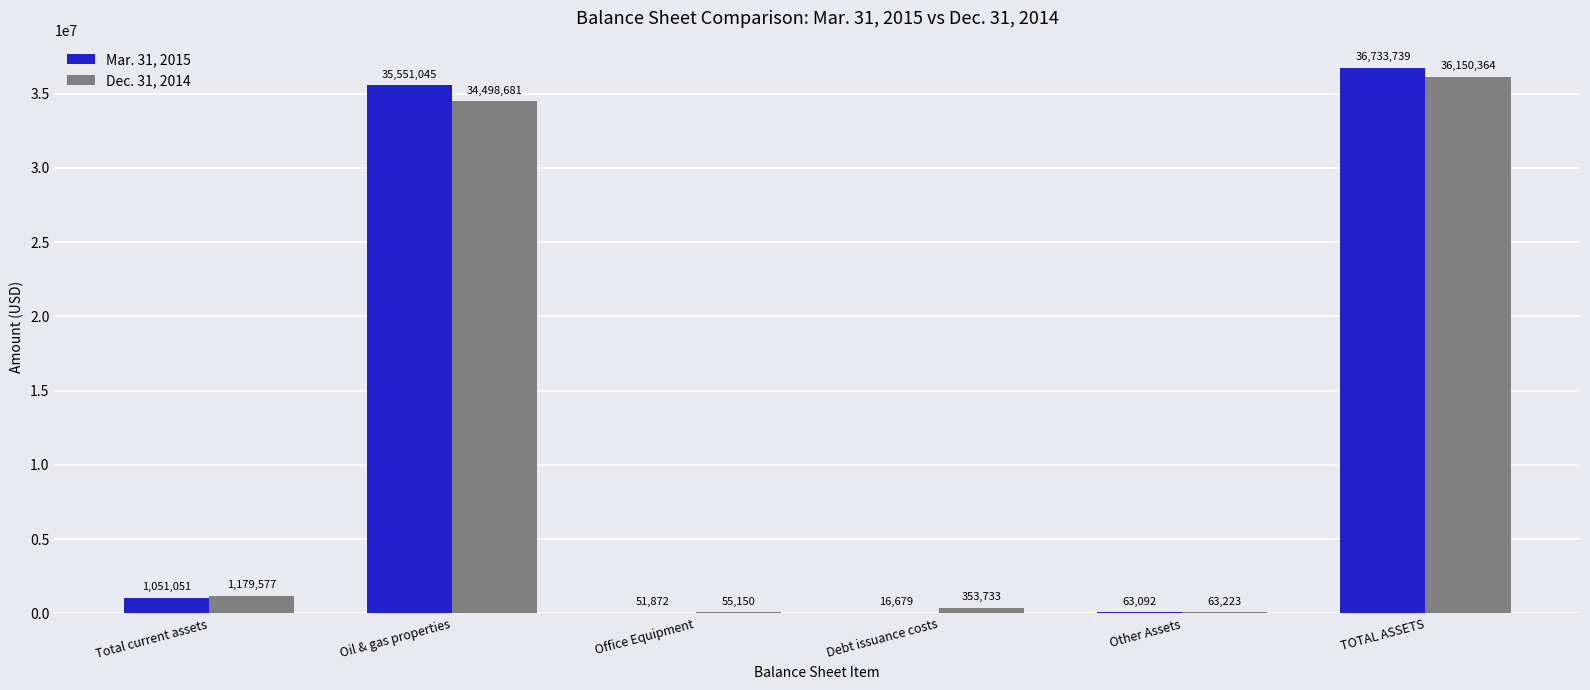

Is it true that Dec. 31, 2014 equals 19160090 at Oil & gas properties?

False